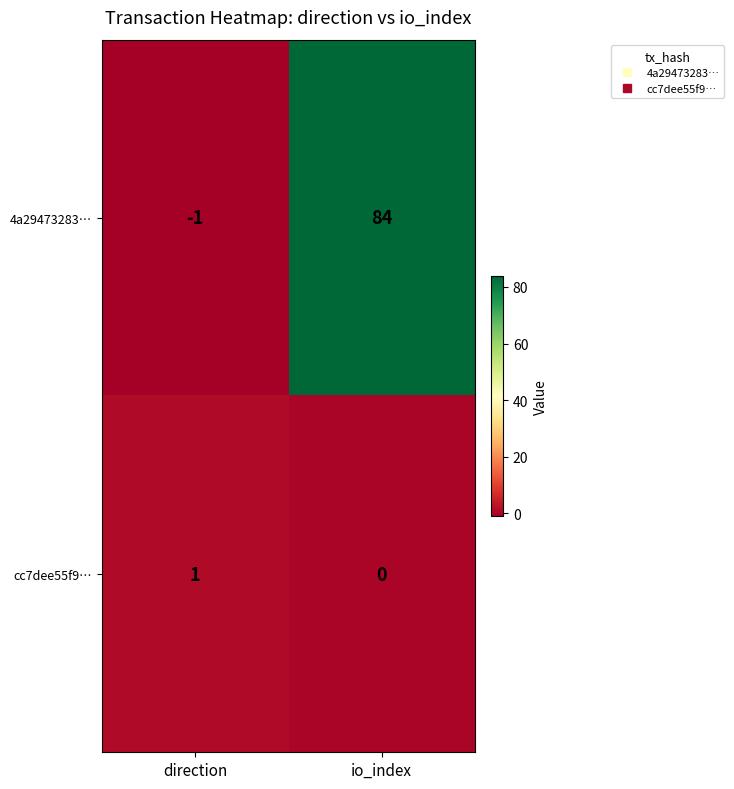

What is the highest value of the 4a29473283… series?

84